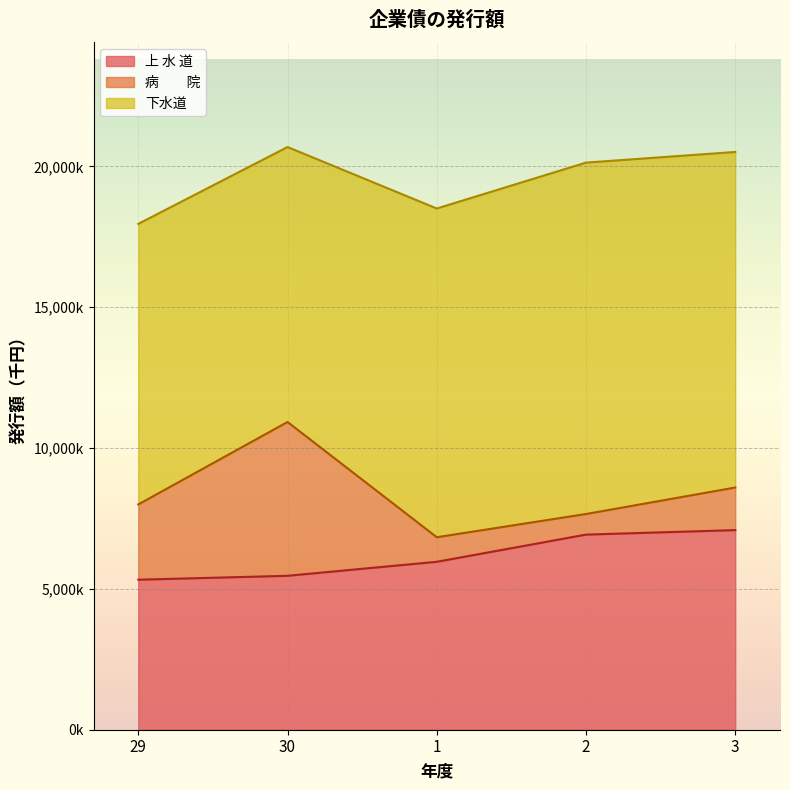

How many lines are shown in the chart?

3